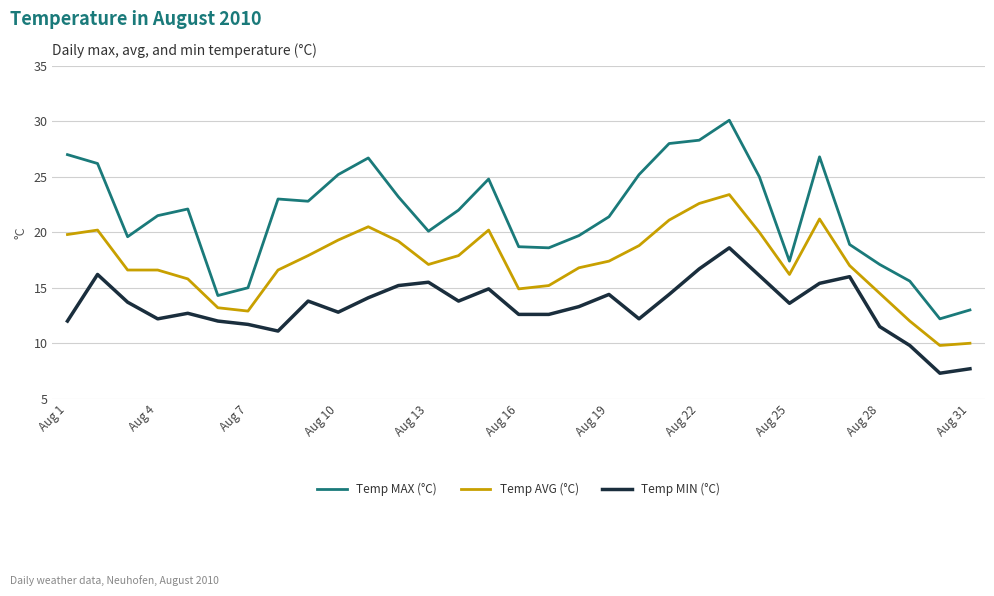

True or false: Temp AVG (°C) and Temp MAX (°C) intersect in this chart.

False